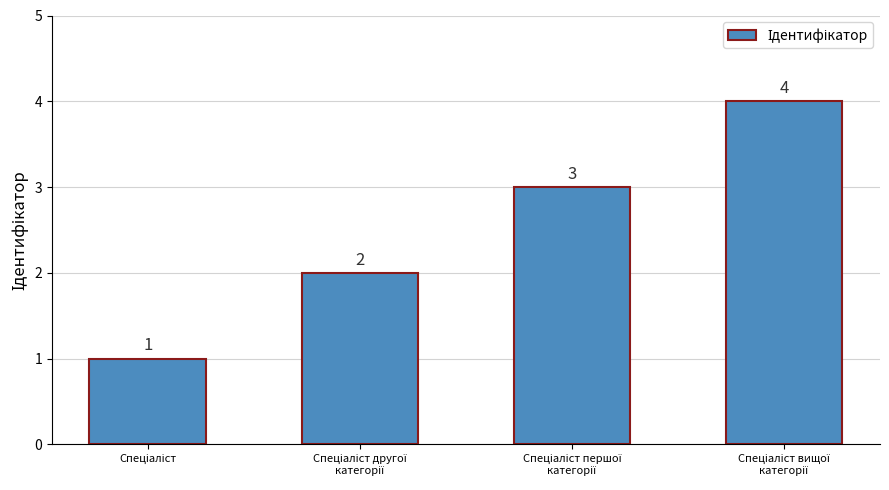

What is the sum of all values?

10